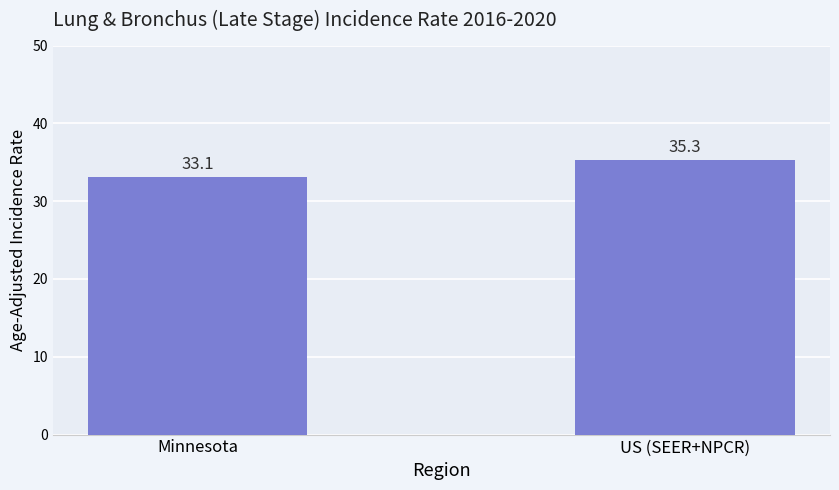

What is the difference between the maximum and minimum values?

2.2